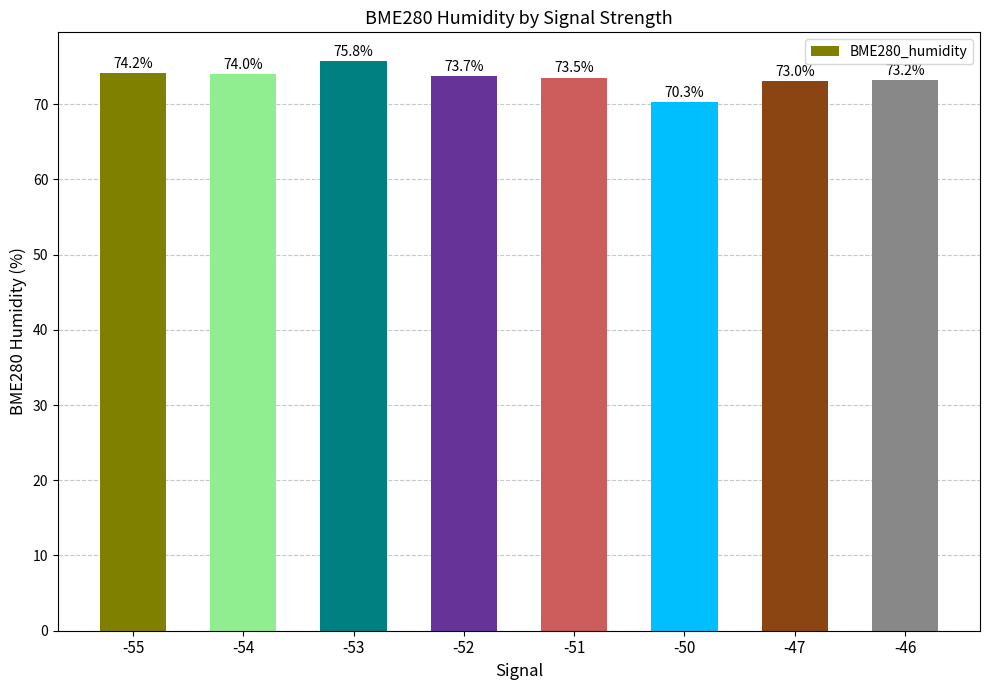

What is the average value?

73.5